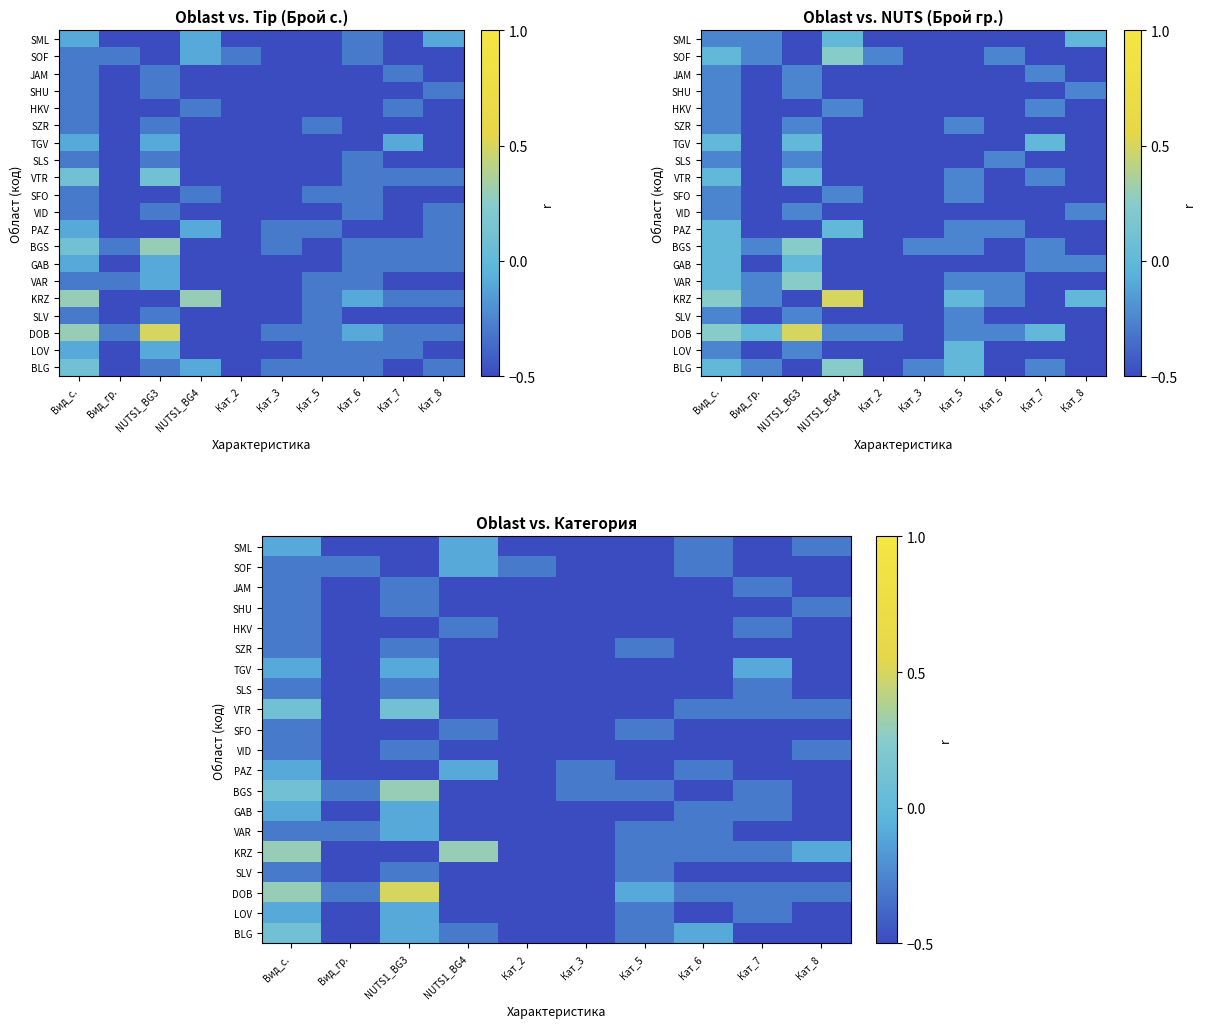

True or false: TGV has a value of -0.8 at Кат_5.

False